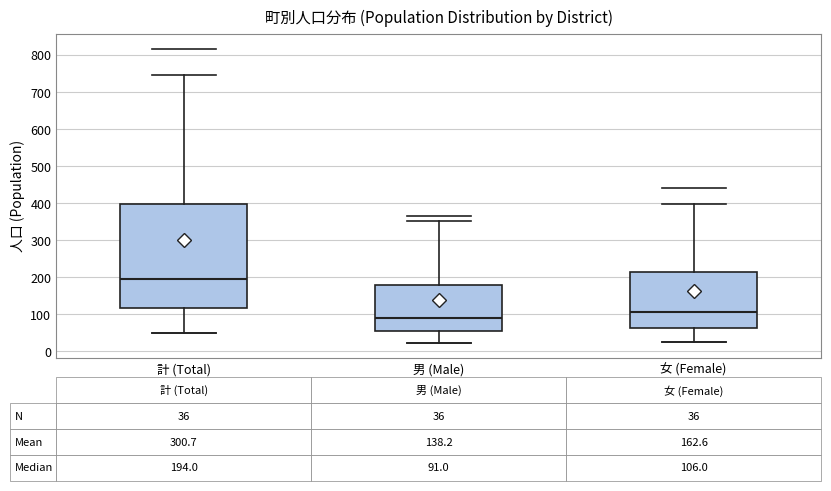

Which box is the tallest, from its lower edge to its upper edge?

計 (Total)